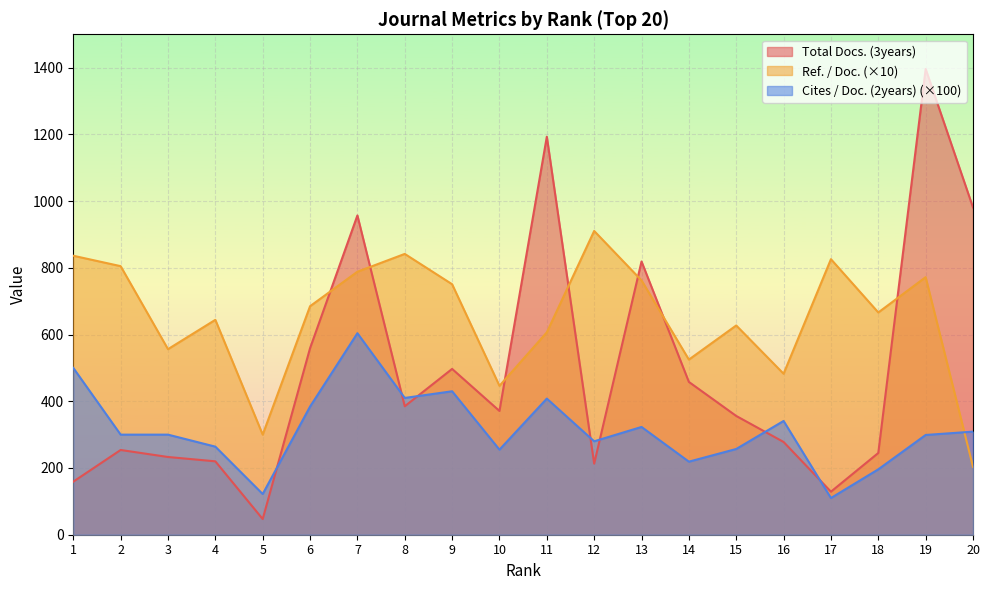

Which category has the lowest value in the Cites / Doc. (2years) series?

17